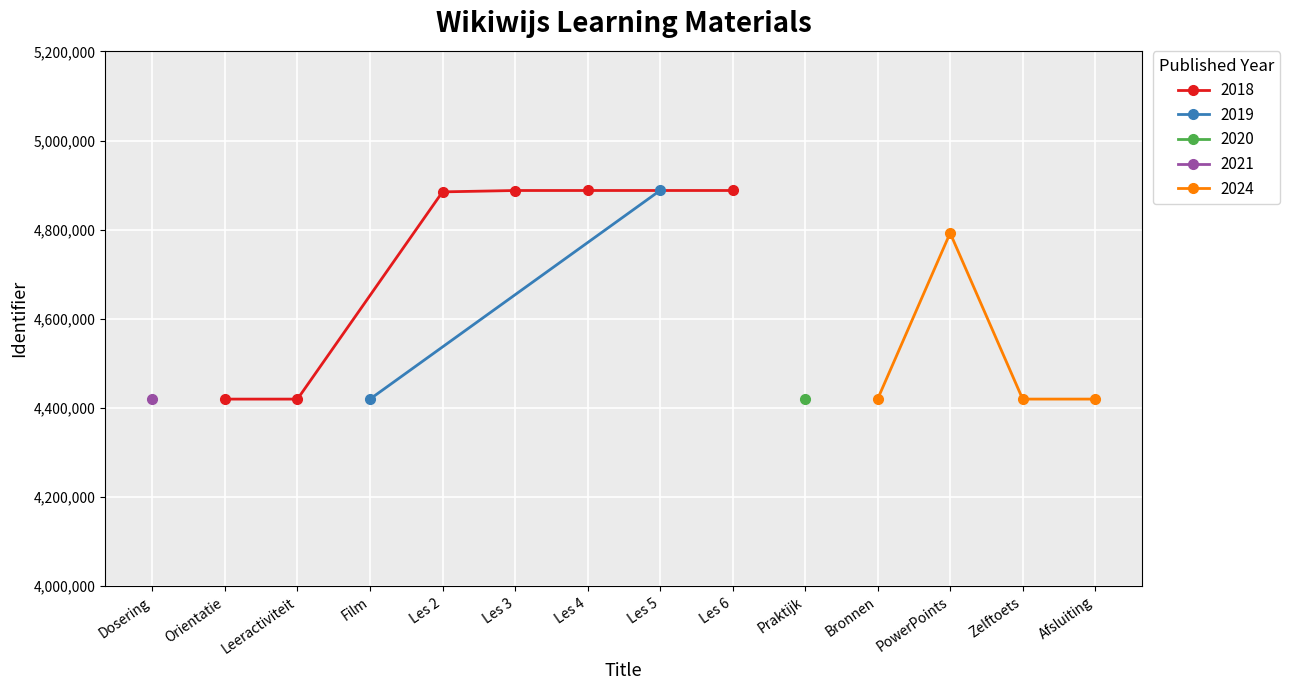

Rank the categories by value from lowest to highest.

Dosering, Orientatie, Leeractiviteit, Film, Praktijk, Bronnen, Zelftoets, Afsluiting, PowerPoints, Les 2, Les 3, Les 4, Les 5, Les 6